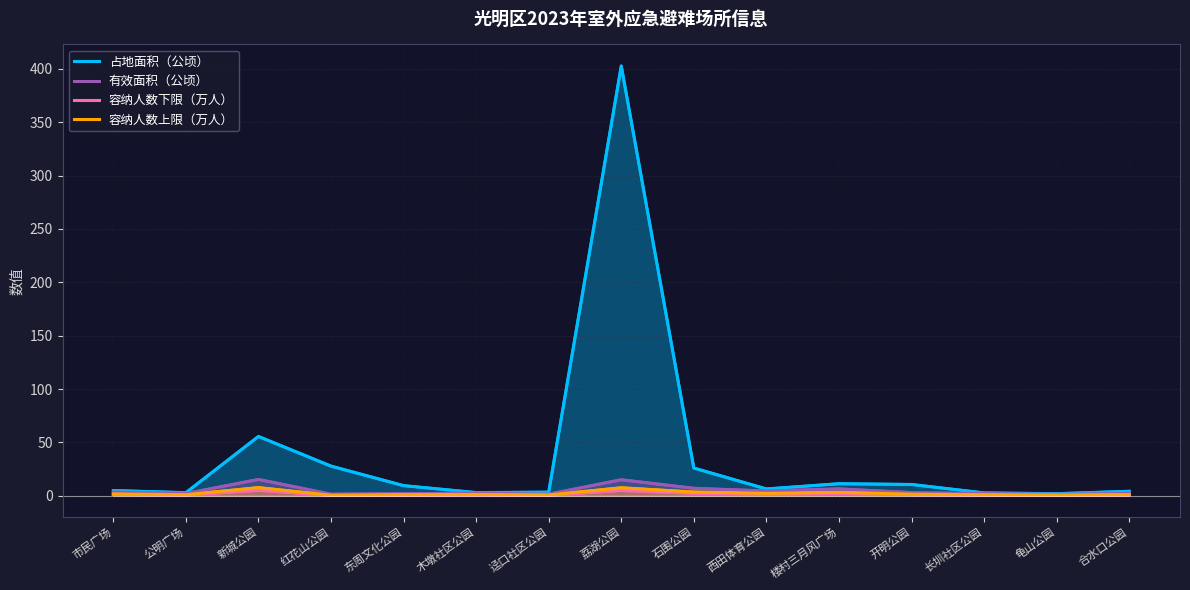

Is the value of 占地面积（公顷） at 木墩社区公园 greater than the value of 容纳人数下限（万人） at 西田体育公园?

Yes